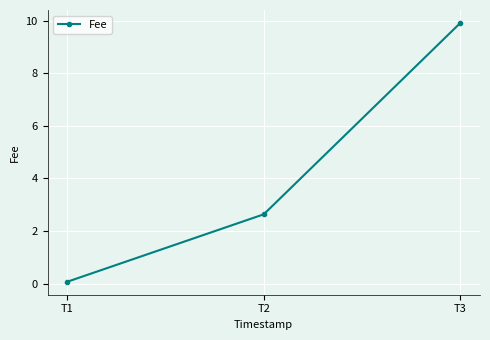

What is the maximum value shown in the chart?

9.9